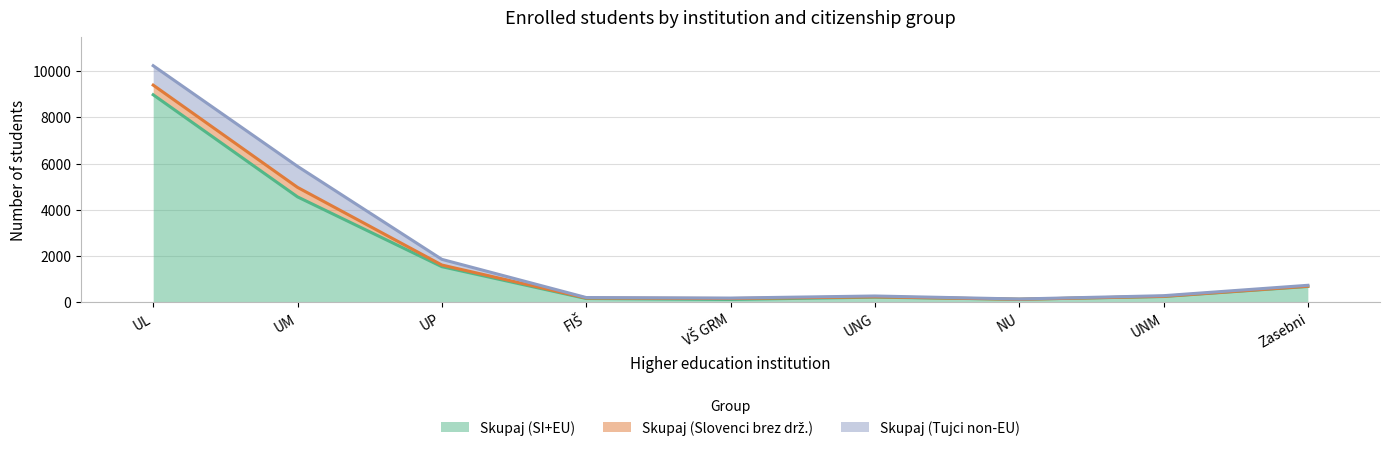

The Skupaj (SI+EU) series shows 265 at FIŠ. True or false?

False